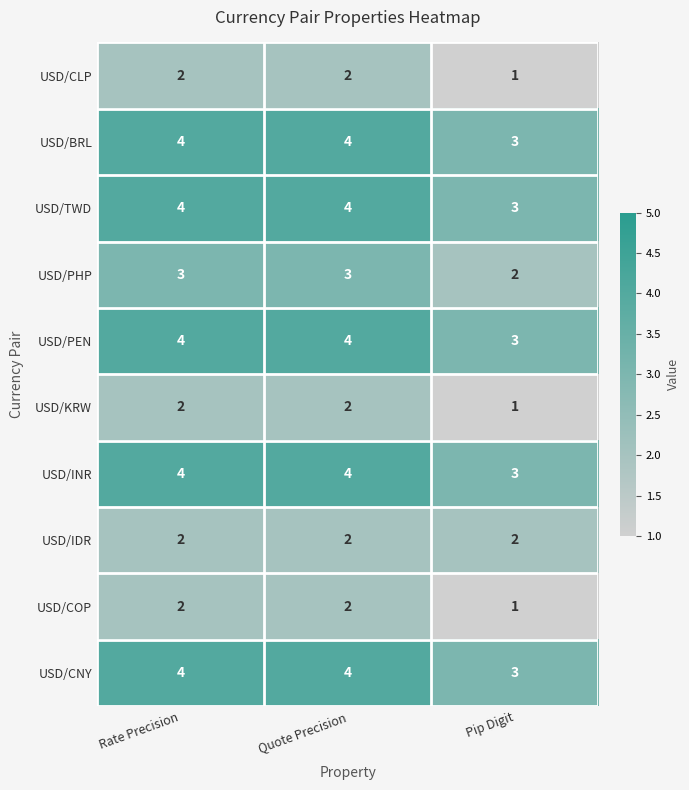

Reading left to right, what are all the values shown in this chart?

USD/CLP: Rate Precision=2	Quote Precision=2	Pip Digit=1
USD/BRL: Rate Precision=4	Quote Precision=4	Pip Digit=3
USD/TWD: Rate Precision=4	Quote Precision=4	Pip Digit=3
USD/PHP: Rate Precision=3	Quote Precision=3	Pip Digit=2
USD/PEN: Rate Precision=4	Quote Precision=4	Pip Digit=3
USD/KRW: Rate Precision=2	Quote Precision=2	Pip Digit=1
USD/INR: Rate Precision=4	Quote Precision=4	Pip Digit=3
USD/IDR: Rate Precision=2	Quote Precision=2	Pip Digit=2
USD/COP: Rate Precision=2	Quote Precision=2	Pip Digit=1
USD/CNY: Rate Precision=4	Quote Precision=4	Pip Digit=3